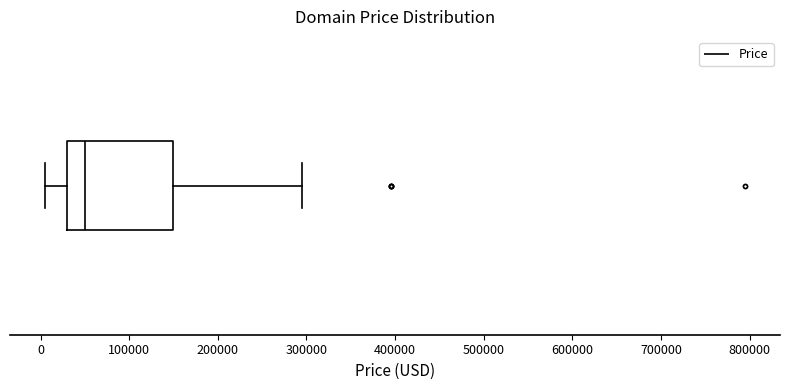

Where does the left whisker of the box end on the x-axis? The values are not printed on the chart, so give them approximately, as read against the axis.

0